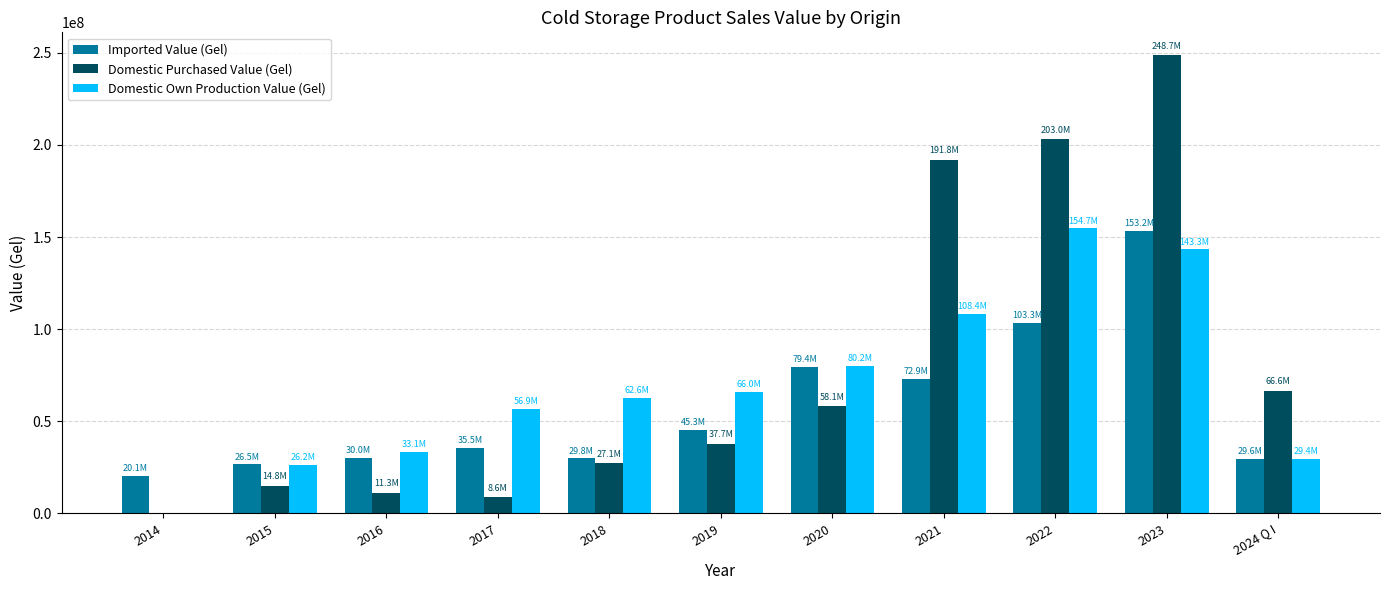

The value of Domestic Own Production Value (Gel) at 2016 is 48547126.9. True or false?

False